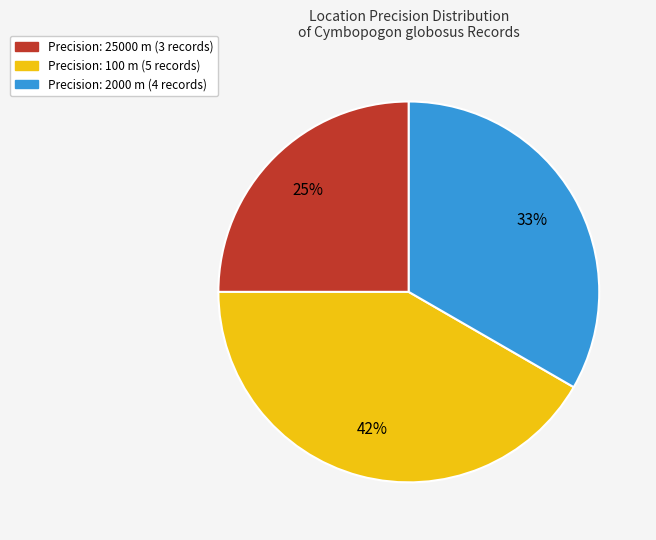

Is there a majority slice in this chart?

No